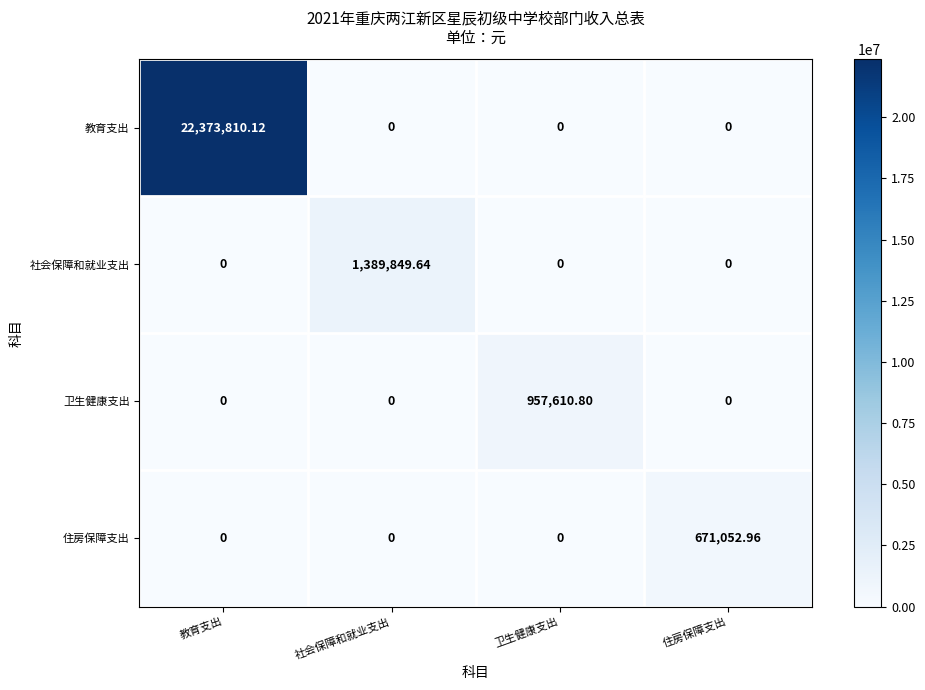

Which series has the largest total across all categories?

教育支出